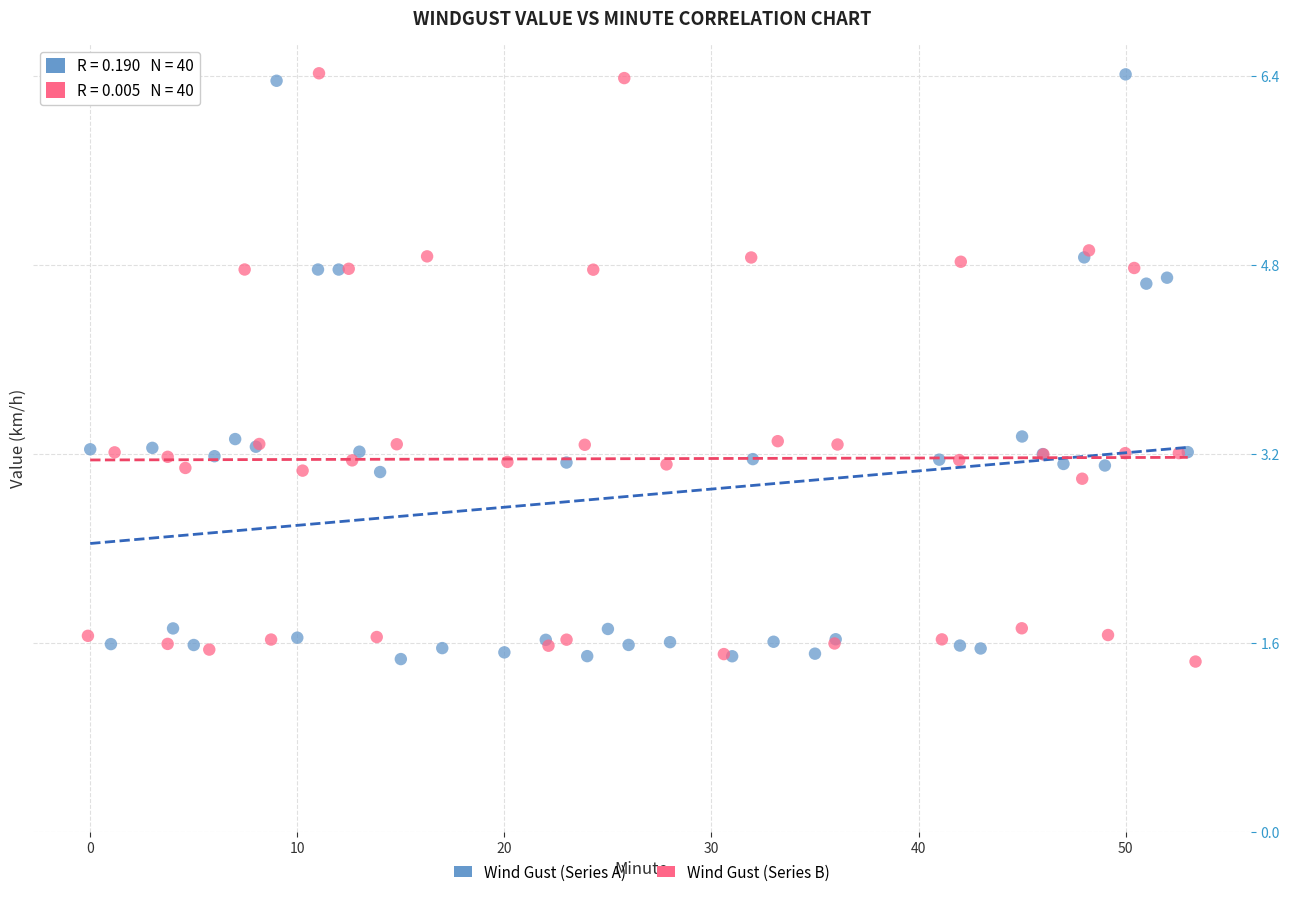

What are all the series names shown in the legend?

Wind Gust (Series A), Wind Gust (Series B)